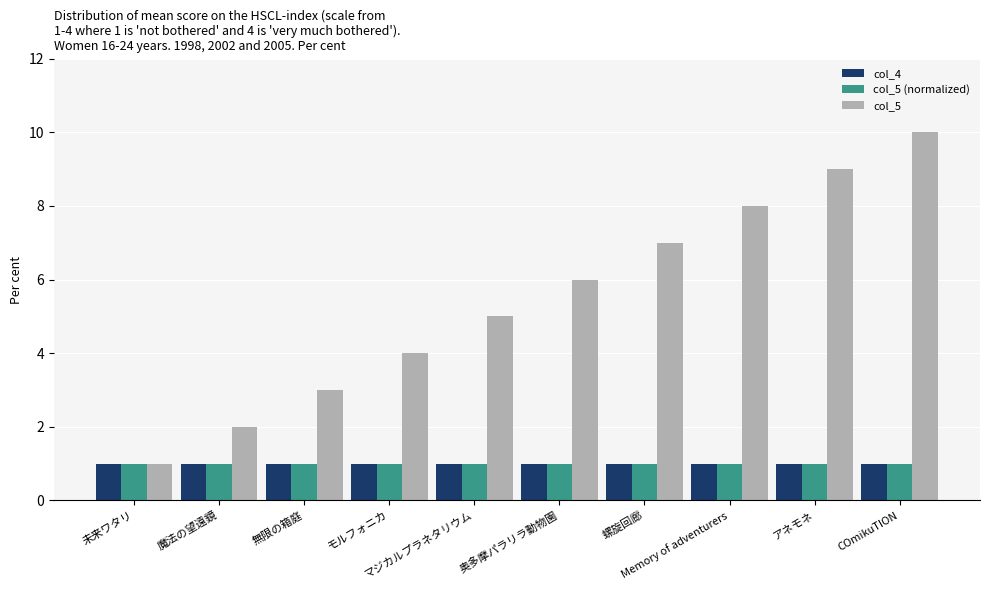

What is the sum of all col_5 (normalized) values?

10